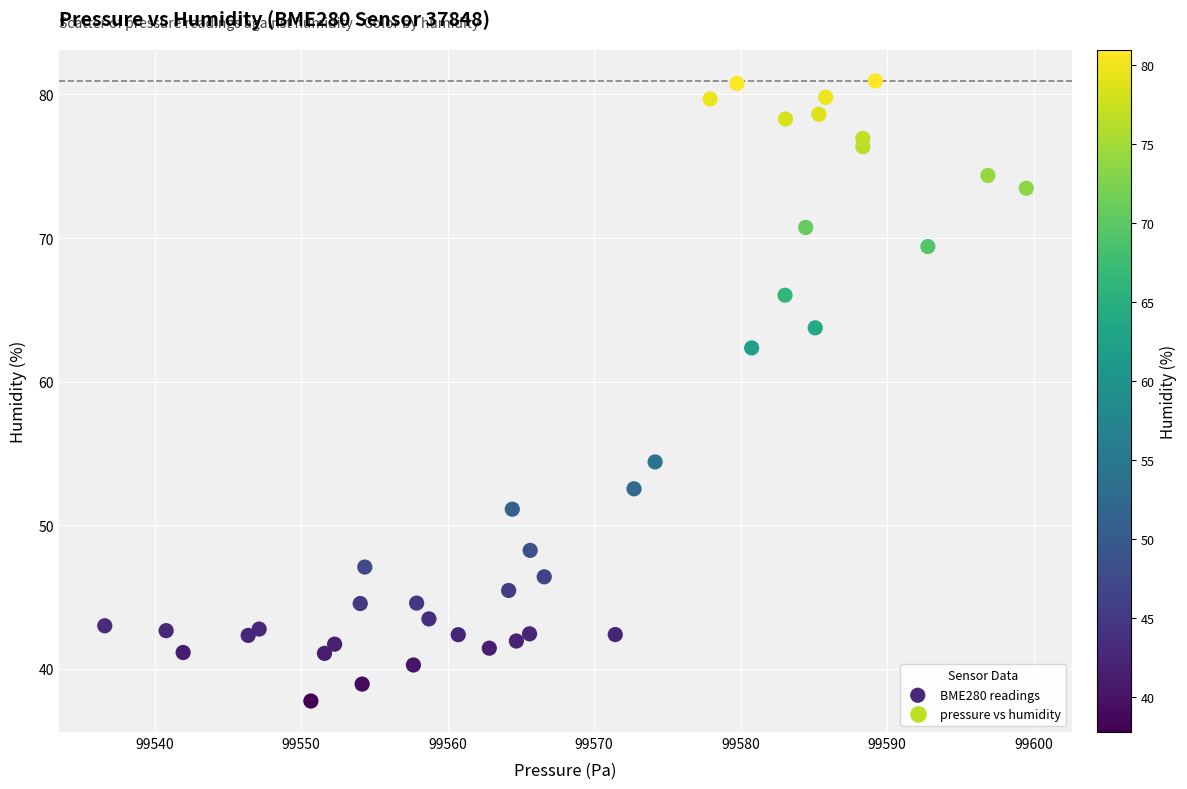

What Y value in the scatter plot is closest to 59?

62.4